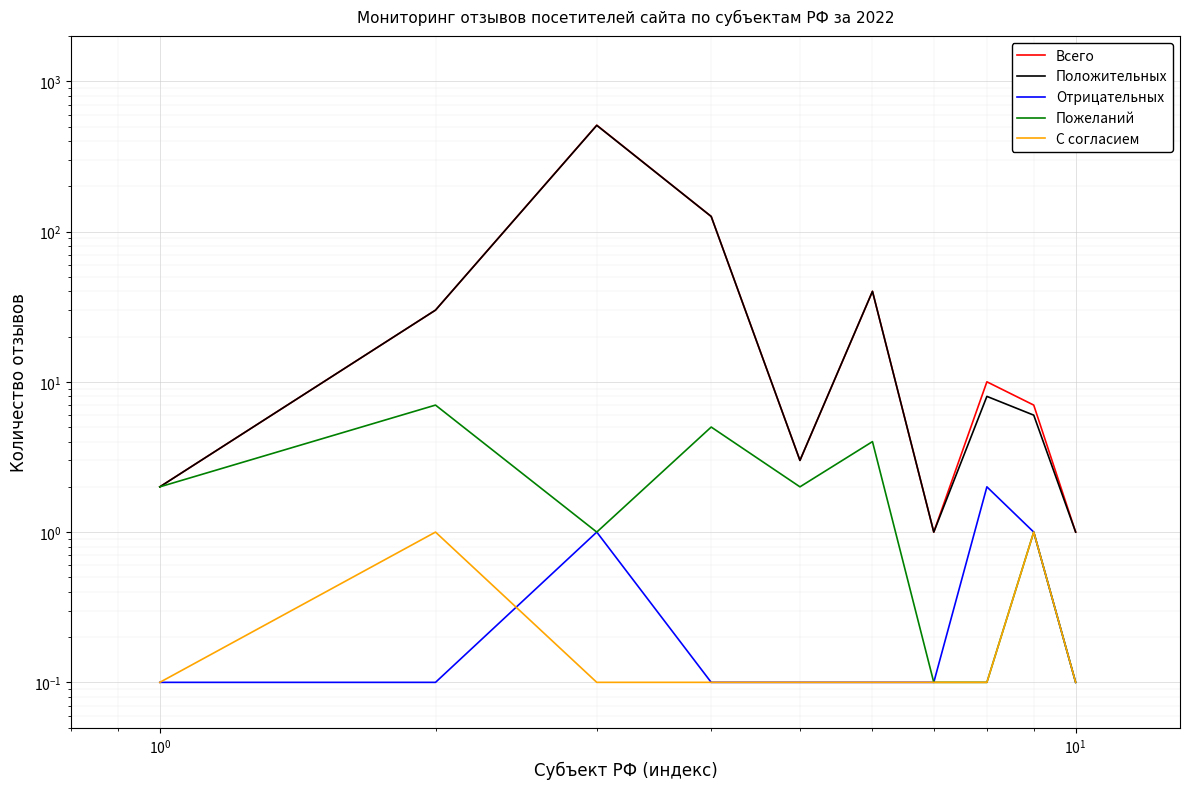

How many interior local peaks does the С согласием series have?

2